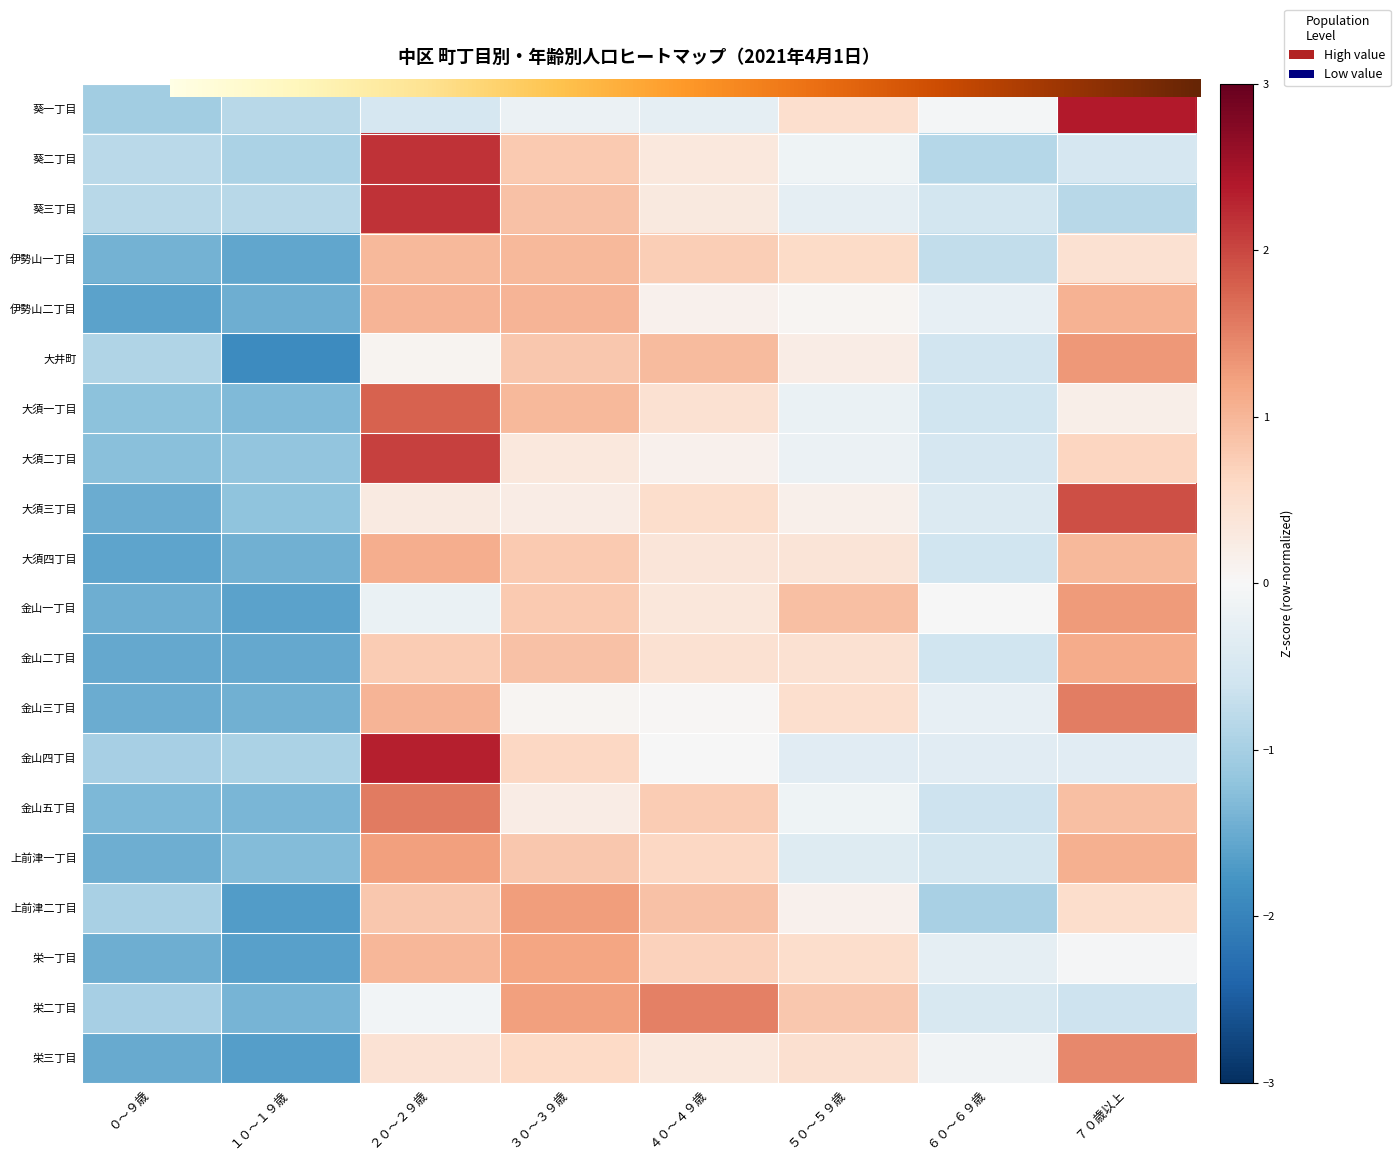

What is the total value across all series at ６０～６９歳?

-9.3